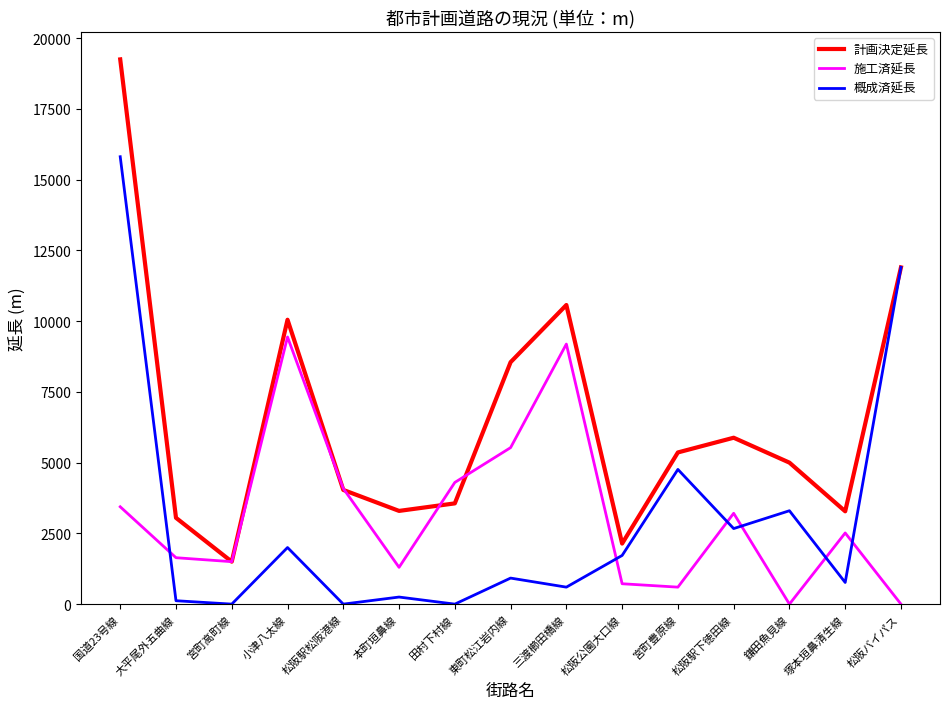

At which category does 概成済延長 reach its first local peak?

小津八太線